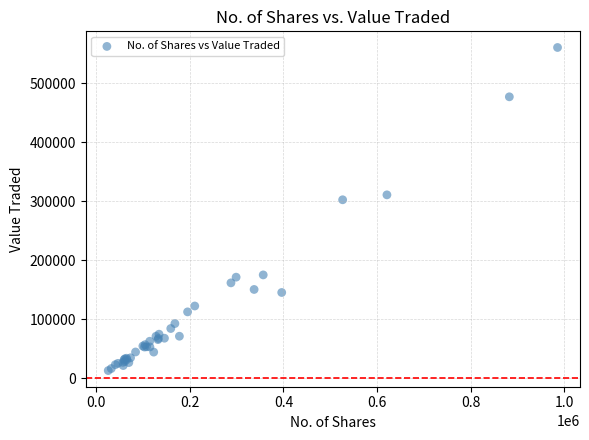

What Y value in the scatter plot is closest to 286899?

302583